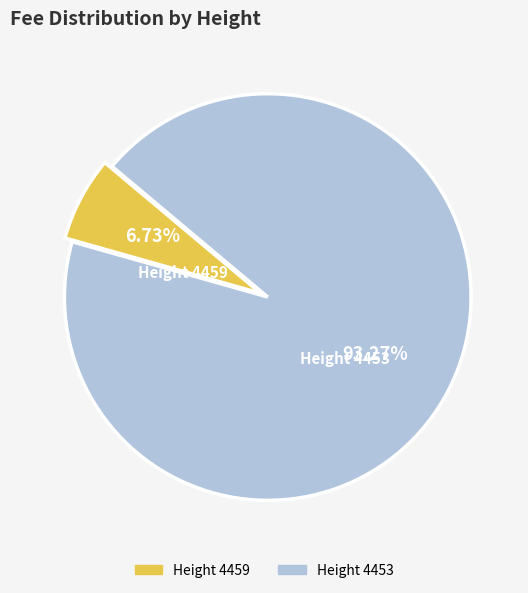

How many slices are in this pie chart?

2